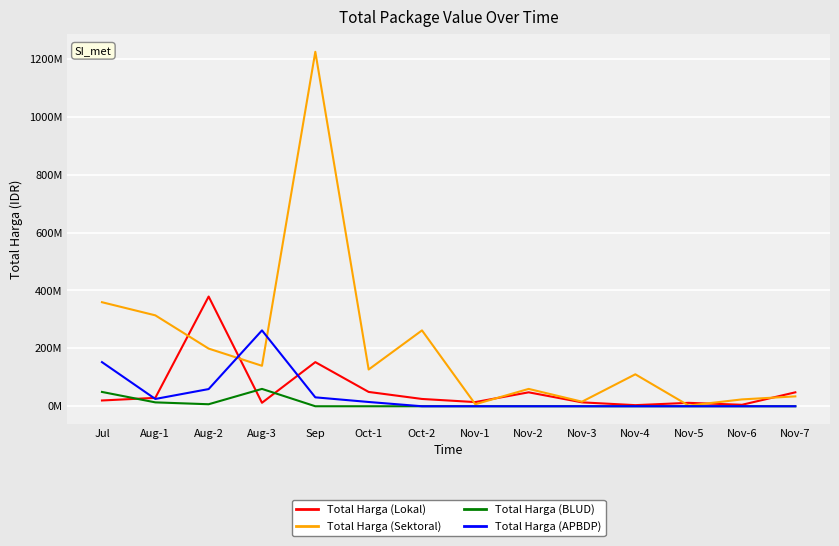

What are all the series names shown in the legend?

Total Harga (Lokal), Total Harga (Sektoral), Total Harga (BLUD), Total Harga (APBDP)